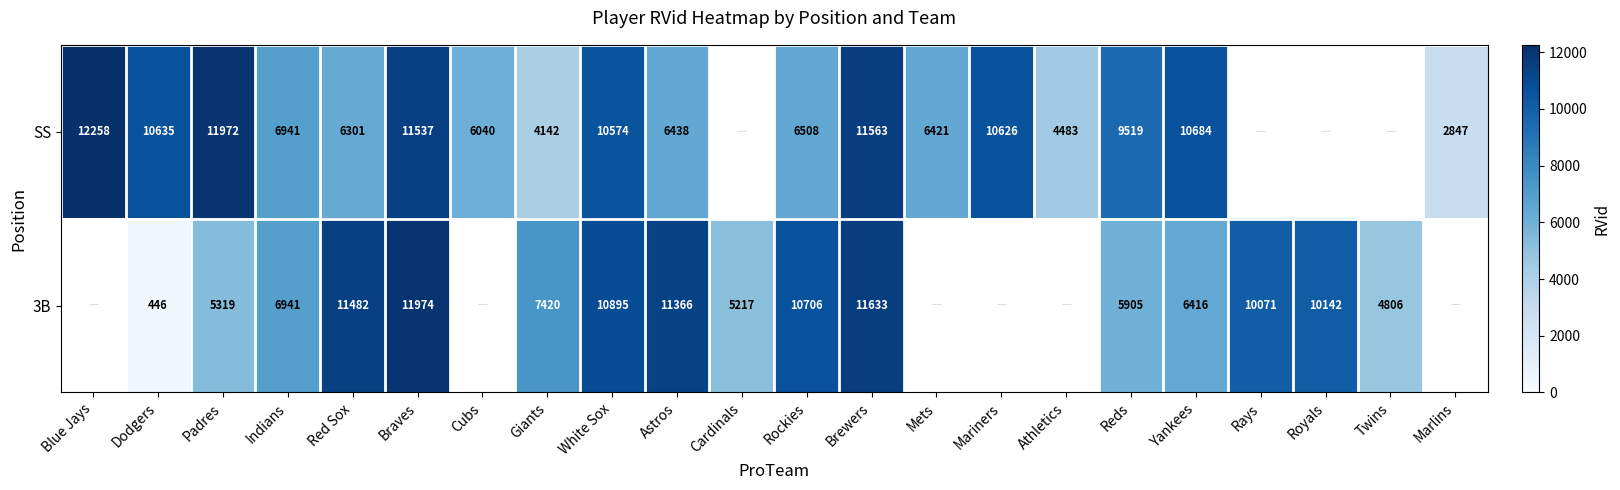

What is the spread (max minus min) of values at Braves?

437